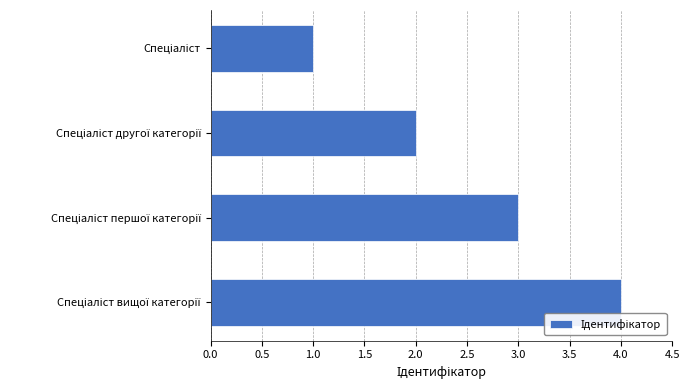

What is the sum of all values?

10